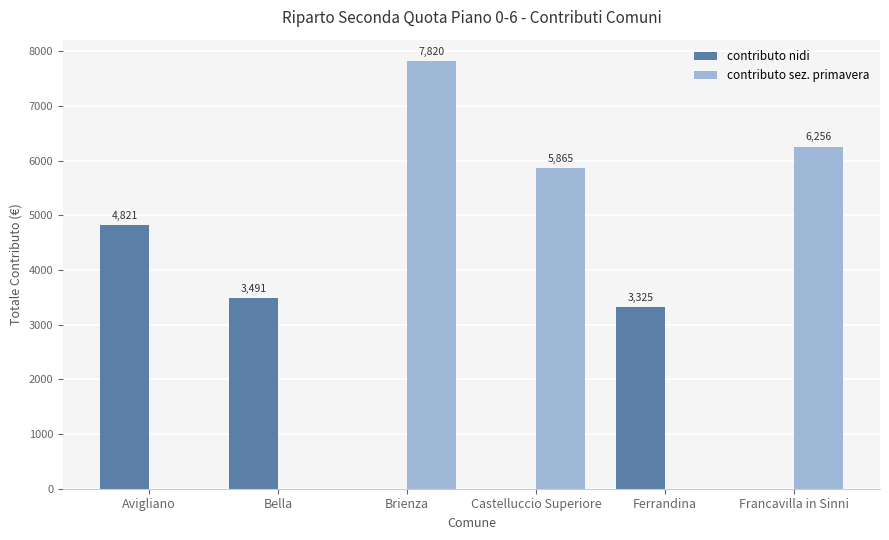

What is the sum of the contributo nidi values at Brienza and Ferrandina?

3324.8